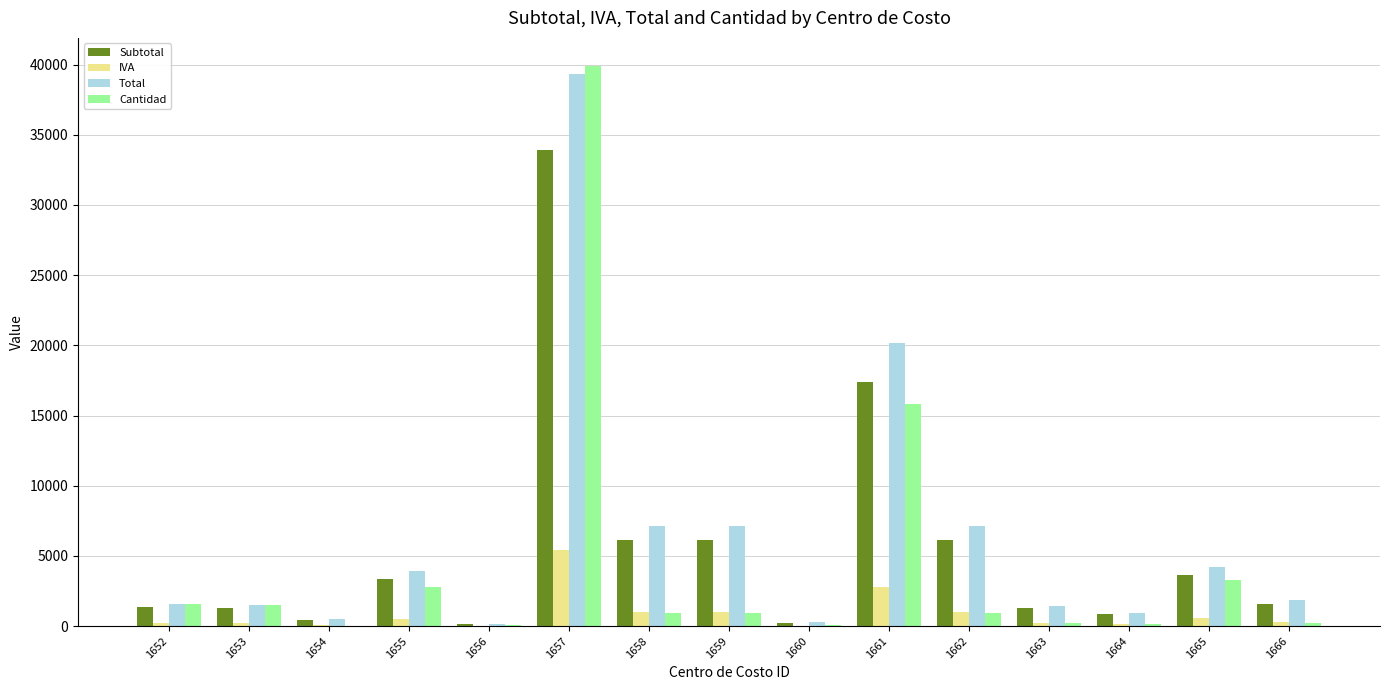

The value of Subtotal at 1659 is 6115.2. True or false?

True